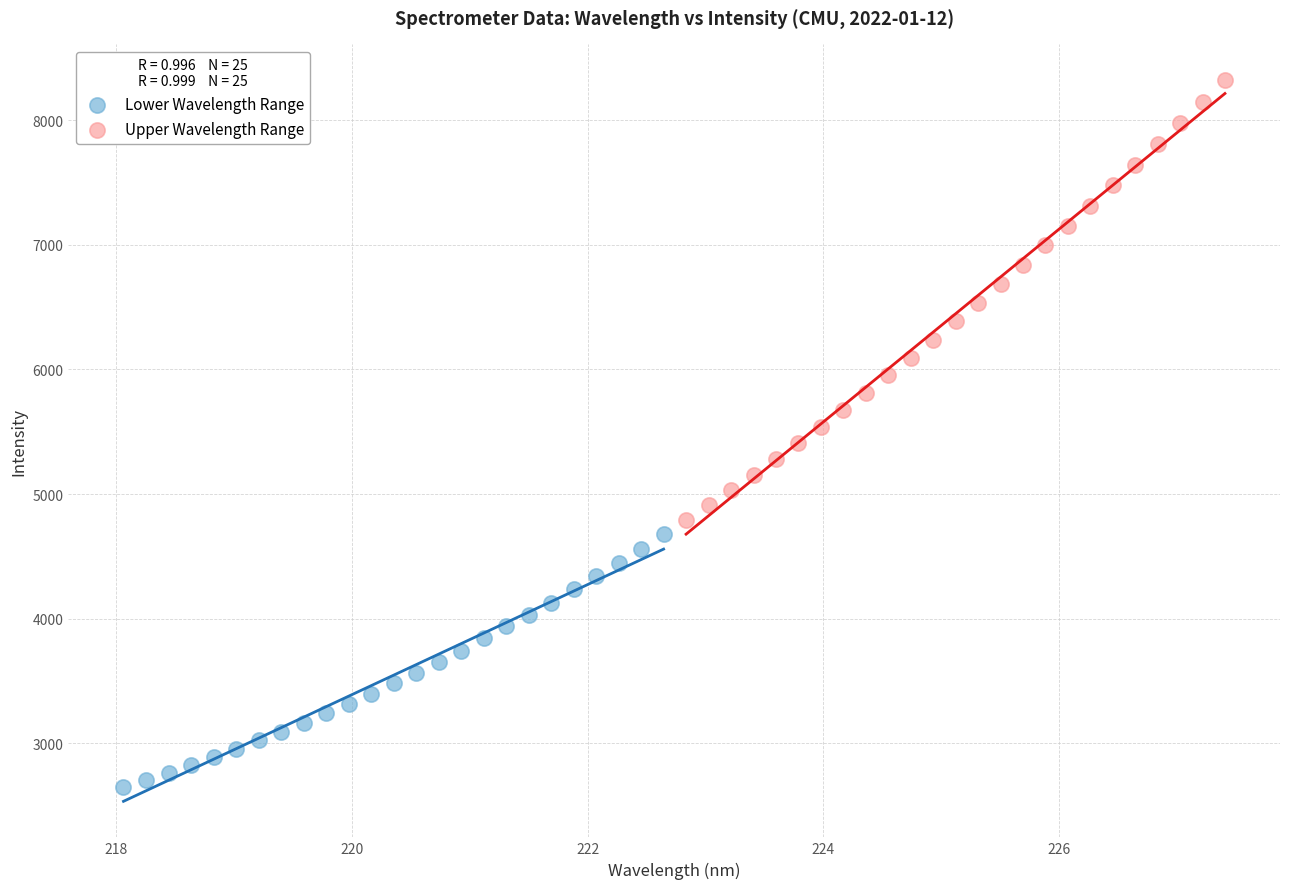

Which series contains the highest Y value?

Upper Wavelength Range